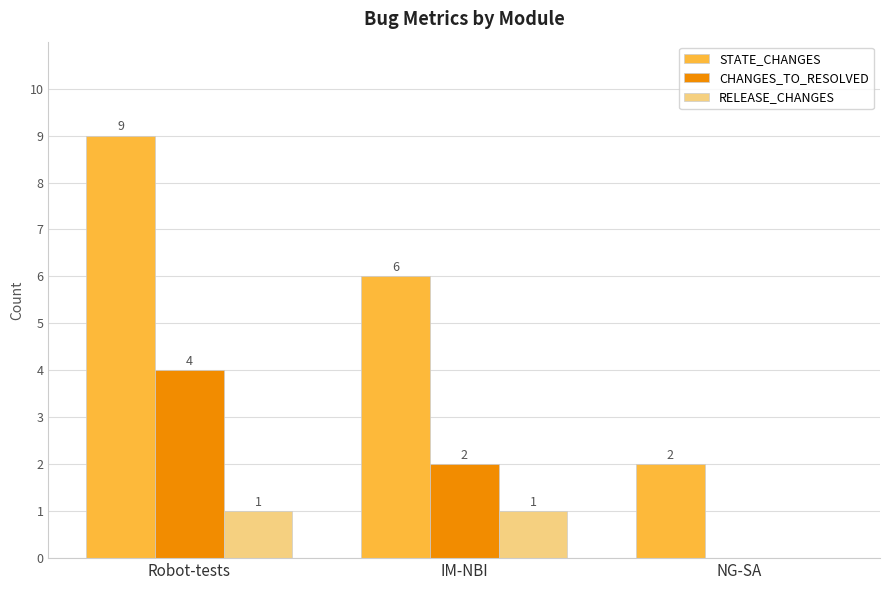

Between Robot-tests and IM-NBI, which series saw the biggest shift?

STATE_CHANGES